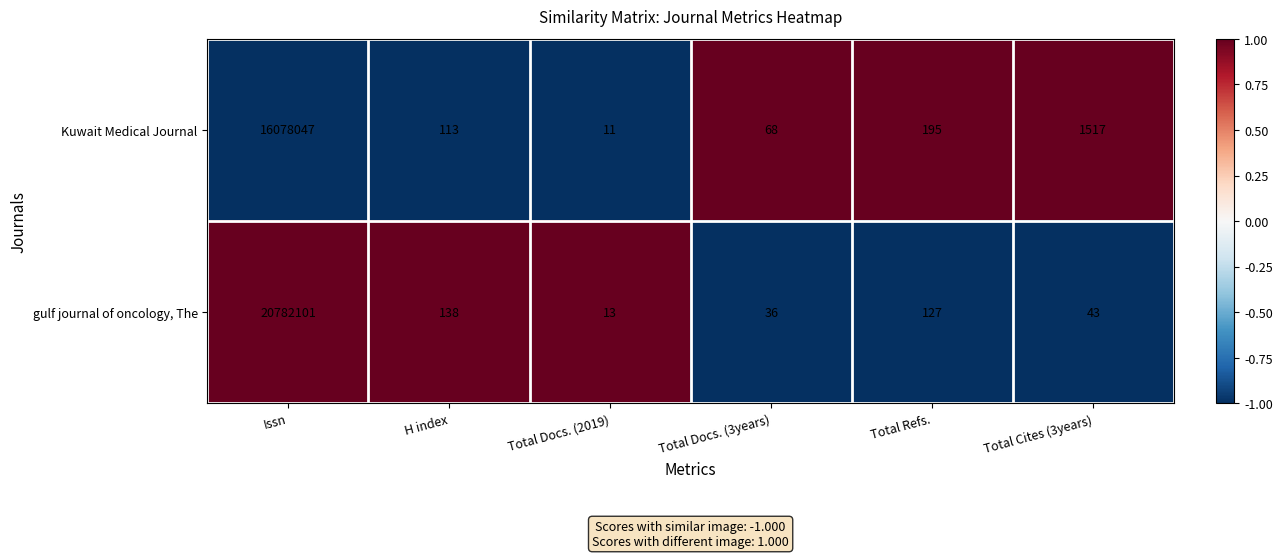

At which category does the chart reach its peak across all series?

Issn